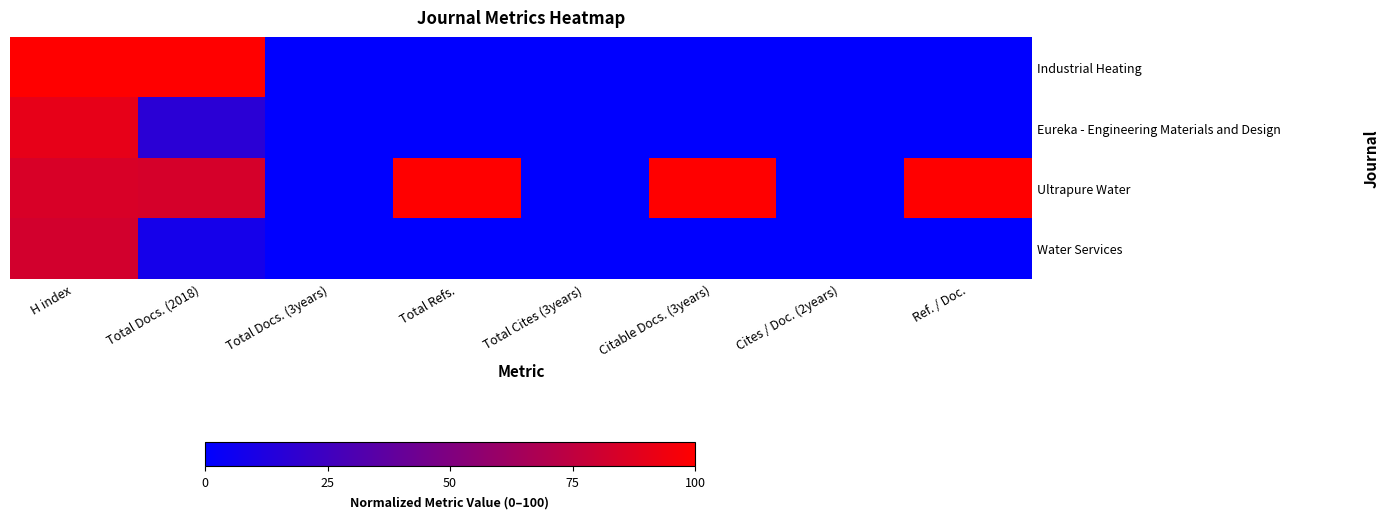

Reading left to right, transcribe all the data shown in this chart.

Industrial Heating: H index=100.0	Total Docs. (2018)=100.0	Total Docs. (3years)=0.0	Total Refs.=0.0	Total Cites (3years)=0.0	Citable Docs. (3years)=0.0	Cites / Doc. (2years)=0.0	Ref. / Doc.=0.0
Eureka - Engineering Materials and Design: H index=90.3	Total Docs. (2018)=16.7	Total Docs. (3years)=0.0	Total Refs.=0.0	Total Cites (3years)=0.0	Citable Docs. (3years)=0.0	Cites / Doc. (2years)=0.0	Ref. / Doc.=0.0
Ultrapure Water: H index=84.7	Total Docs. (2018)=83.3	Total Docs. (3years)=0.0	Total Refs.=100.0	Total Cites (3years)=0.0	Citable Docs. (3years)=100.0	Cites / Doc. (2years)=0.0	Ref. / Doc.=100.0
Water Services: H index=82.3	Total Docs. (2018)=8.3	Total Docs. (3years)=0.0	Total Refs.=0.0	Total Cites (3years)=0.0	Citable Docs. (3years)=0.0	Cites / Doc. (2years)=0.0	Ref. / Doc.=0.0